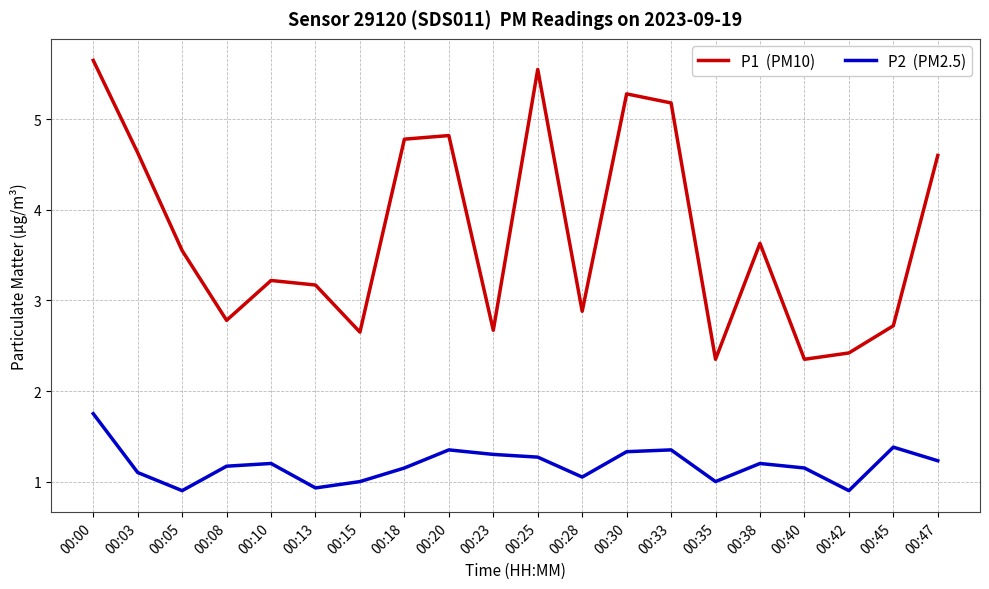

At which category is the sum across all series the highest?

00:00